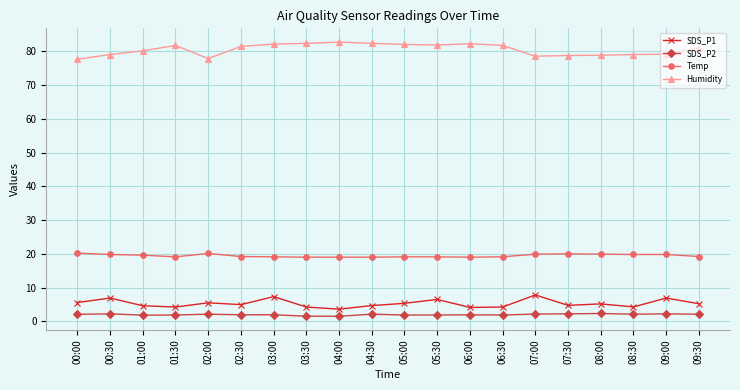

What is the difference between the highest and lowest values at 00:30?

76.9